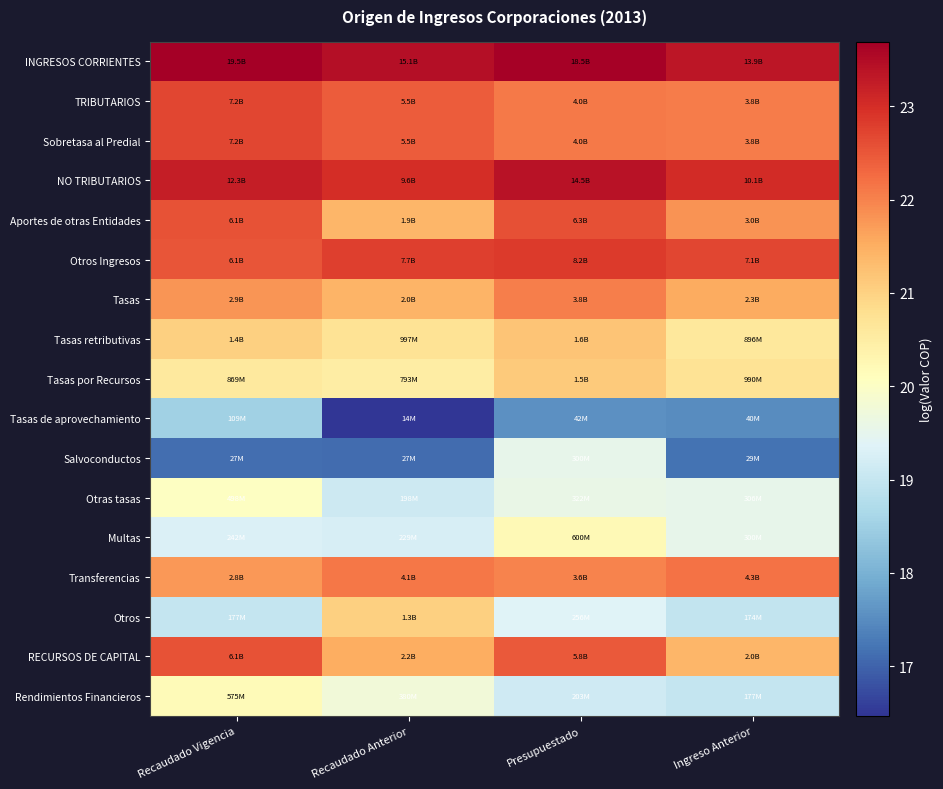

Reading left to right, what are all the values shown in this chart?

INGRESOS CORRIENTES: Recaudado Vigencia=23.7	Recaudado Anterior=23.4	Presupuestado=23.6	Ingreso Anterior=23.4
TRIBUTARIOS: Recaudado Vigencia=22.7	Recaudado Anterior=22.4	Presupuestado=22.1	Ingreso Anterior=22.1
Sobretasa al Predial: Recaudado Vigencia=22.7	Recaudado Anterior=22.4	Presupuestado=22.1	Ingreso Anterior=22.1
NO TRIBUTARIOS: Recaudado Vigencia=23.2	Recaudado Anterior=23.0	Presupuestado=23.4	Ingreso Anterior=23.0
Aportes de otras Entidades: Recaudado Vigencia=22.5	Recaudado Anterior=21.4	Presupuestado=22.6	Ingreso Anterior=21.8
Otros Ingresos: Recaudado Vigencia=22.5	Recaudado Anterior=22.8	Presupuestado=22.8	Ingreso Anterior=22.7
Tasas: Recaudado Vigencia=21.8	Recaudado Anterior=21.4	Presupuestado=22.0	Ingreso Anterior=21.5
Tasas retributivas: Recaudado Vigencia=21.0	Recaudado Anterior=20.7	Presupuestado=21.2	Ingreso Anterior=20.6
Tasas por Recursos: Recaudado Vigencia=20.6	Recaudado Anterior=20.5	Presupuestado=21.1	Ingreso Anterior=20.7
Tasas de aprovechamiento: Recaudado Vigencia=18.5	Recaudado Anterior=16.5	Presupuestado=17.6	Ingreso Anterior=17.5
Salvoconductos: Recaudado Vigencia=17.1	Recaudado Anterior=17.1	Presupuestado=19.5	Ingreso Anterior=17.2
Otras tasas: Recaudado Vigencia=20.0	Recaudado Anterior=19.1	Presupuestado=19.6	Ingreso Anterior=19.5
Multas: Recaudado Vigencia=19.3	Recaudado Anterior=19.2	Presupuestado=20.2	Ingreso Anterior=19.5
Transferencias: Recaudado Vigencia=21.8	Recaudado Anterior=22.1	Presupuestado=22.0	Ingreso Anterior=22.2
Otros: Recaudado Vigencia=19.0	Recaudado Anterior=21.0	Presupuestado=19.4	Ingreso Anterior=19.0
RECURSOS DE CAPITAL: Recaudado Vigencia=22.5	Recaudado Anterior=21.5	Presupuestado=22.5	Ingreso Anterior=21.4
Rendimientos Financieros: Recaudado Vigencia=20.2	Recaudado Anterior=19.8	Presupuestado=19.1	Ingreso Anterior=19.0